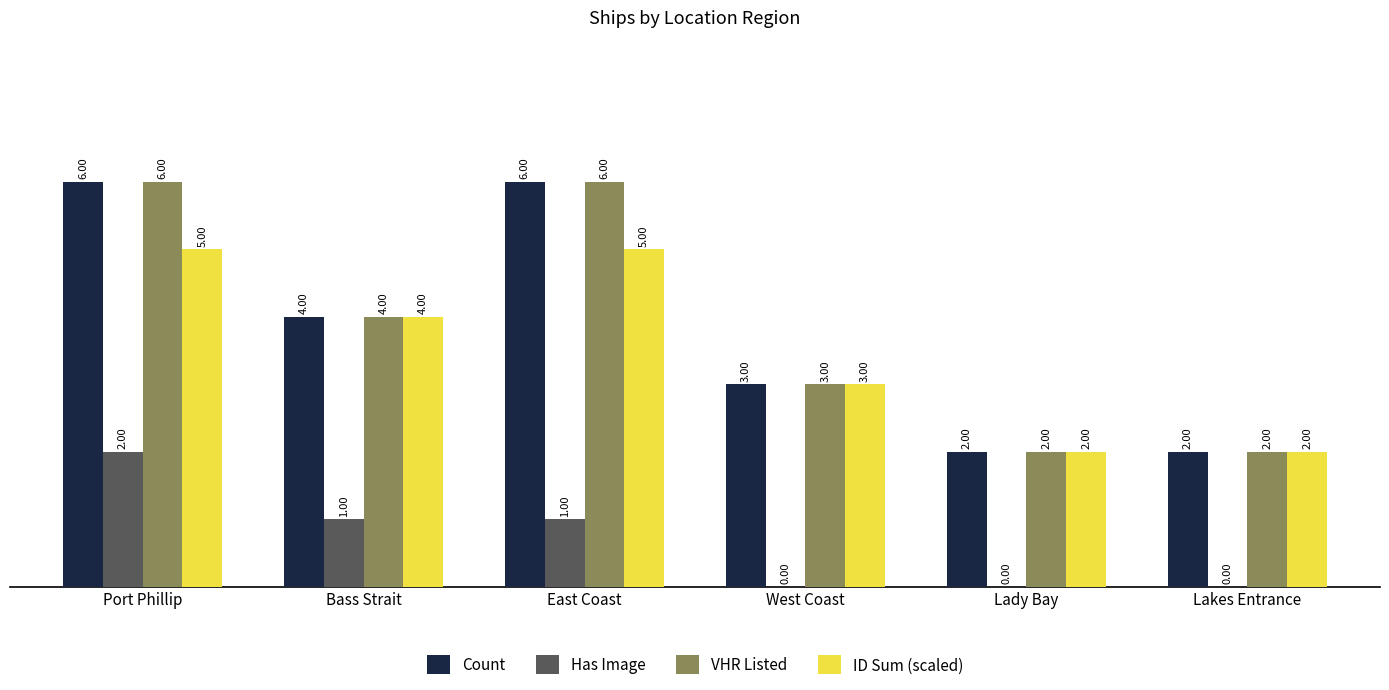

What is the sum of the ID Sum (scaled) values at West Coast and Lakes Entrance?

5